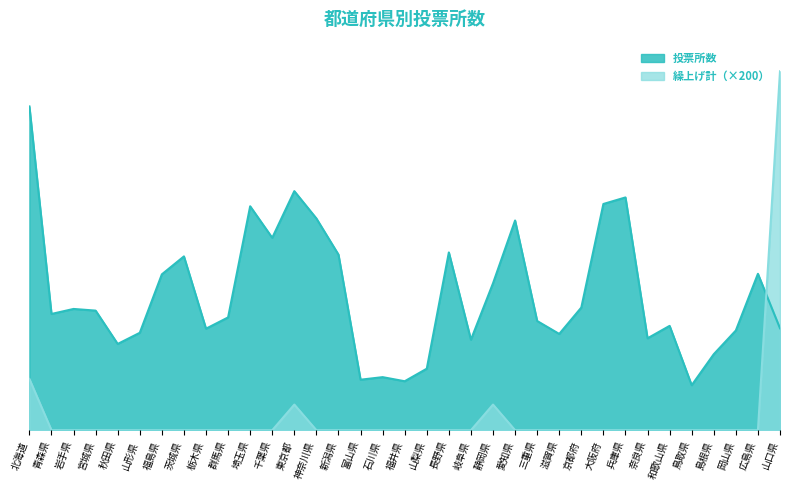

Reading left to right, what are all the values shown in this chart?

投票所数: 2526	907	946	933	673	760	1216	1356	792	880	1747	1501	1865	1652	1370	394	414	382	480	1387	706	1146	1636	852	751	957	1765	1816	717	814	351	593	778	1220	795
繰上げ計: 400	0	0	0	0	0	0	0	0	0	0	0	200	0	0	0	0	0	0	0	0	200	0	0	0	0	0	0	0	0	0	0	0	0	2800